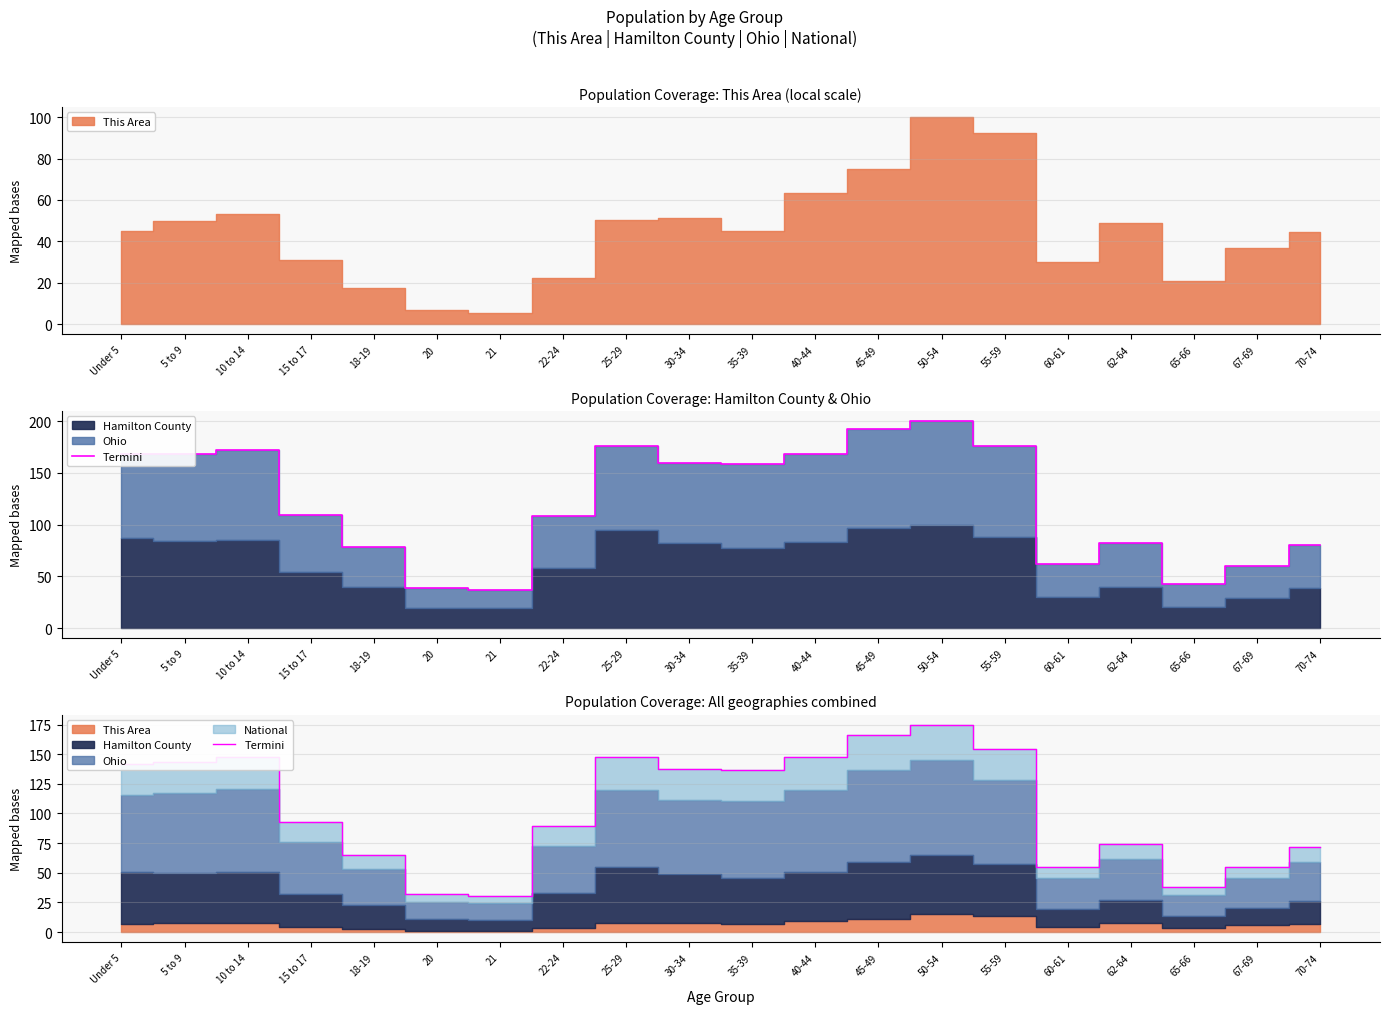

Where is the data nearest to the value 102?

15 to 17